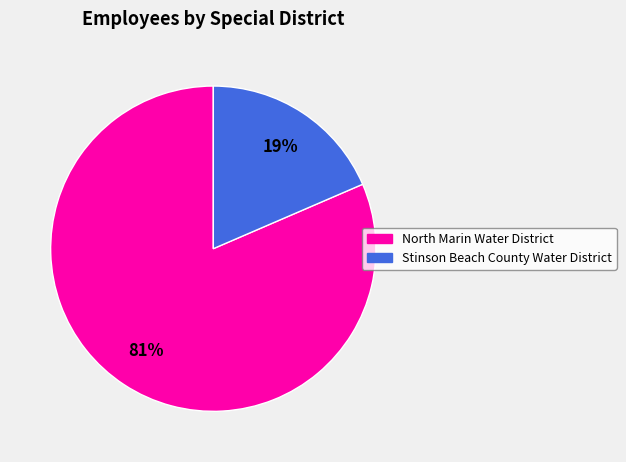

Which slice is the smallest?

Stinson Beach County Water District